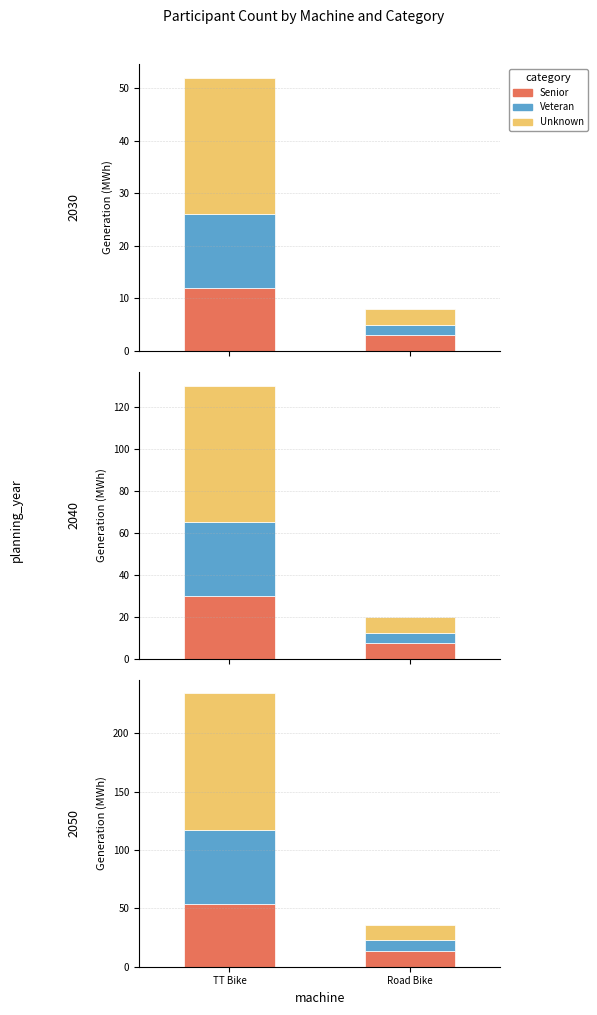

Between TT Bike and Road Bike, which series saw the biggest shift?

Unknown